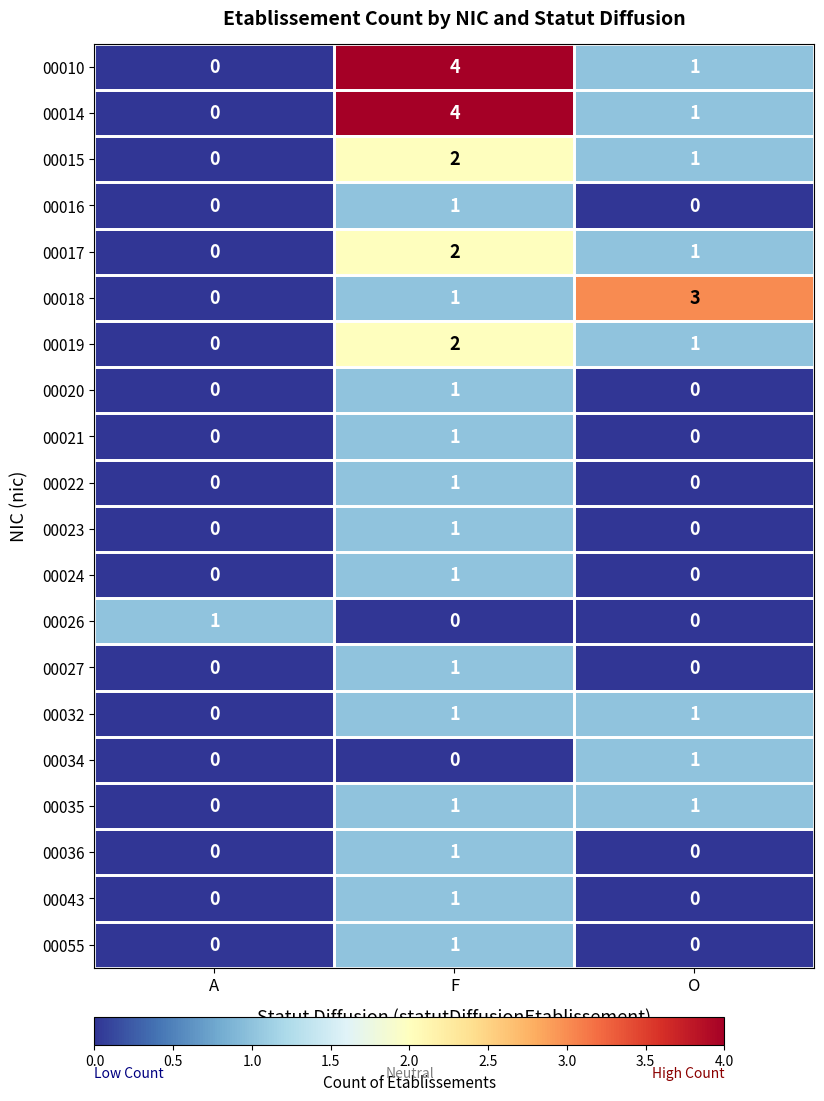

What is the difference between the highest and lowest values at F?

4